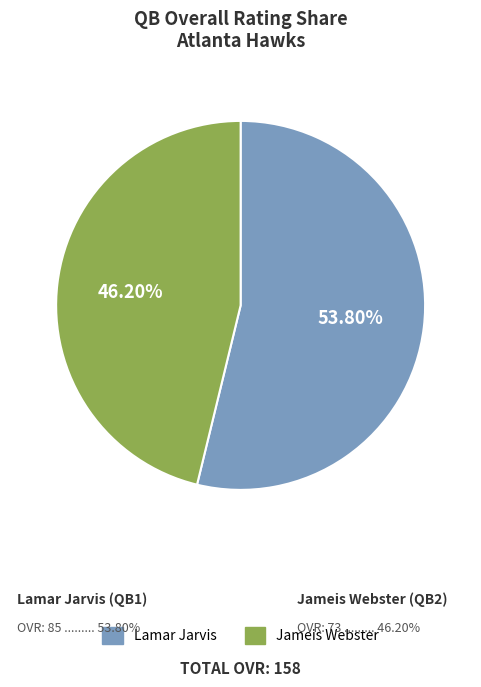

What percentage is NOT represented by Jameis Webster?

53.8%